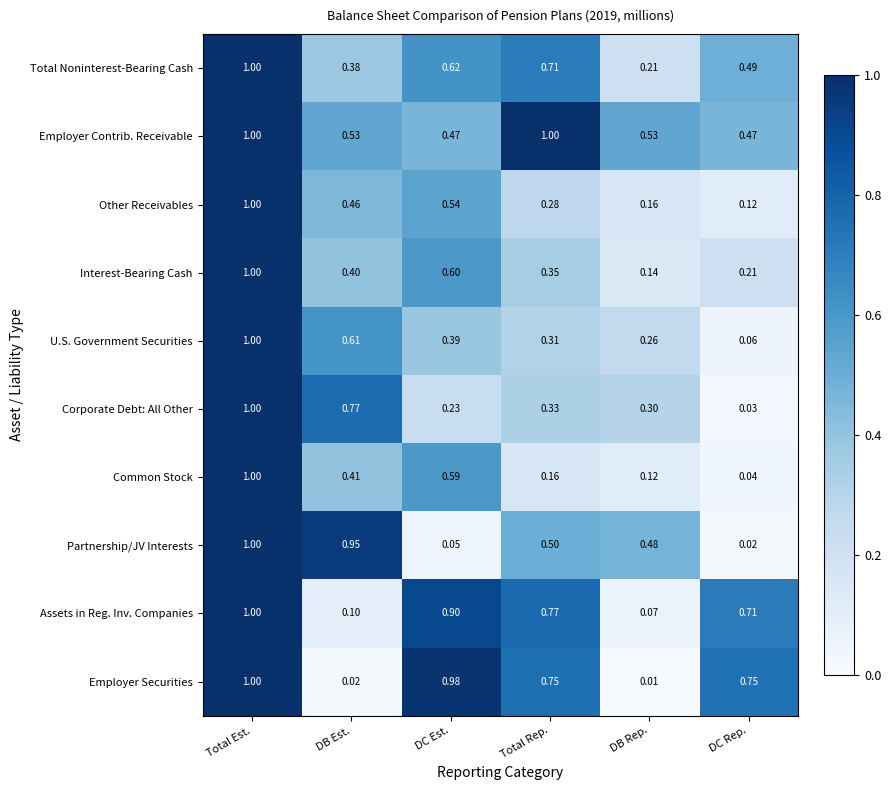

Which label corresponds to the smallest value in the chart?

DB Rep.